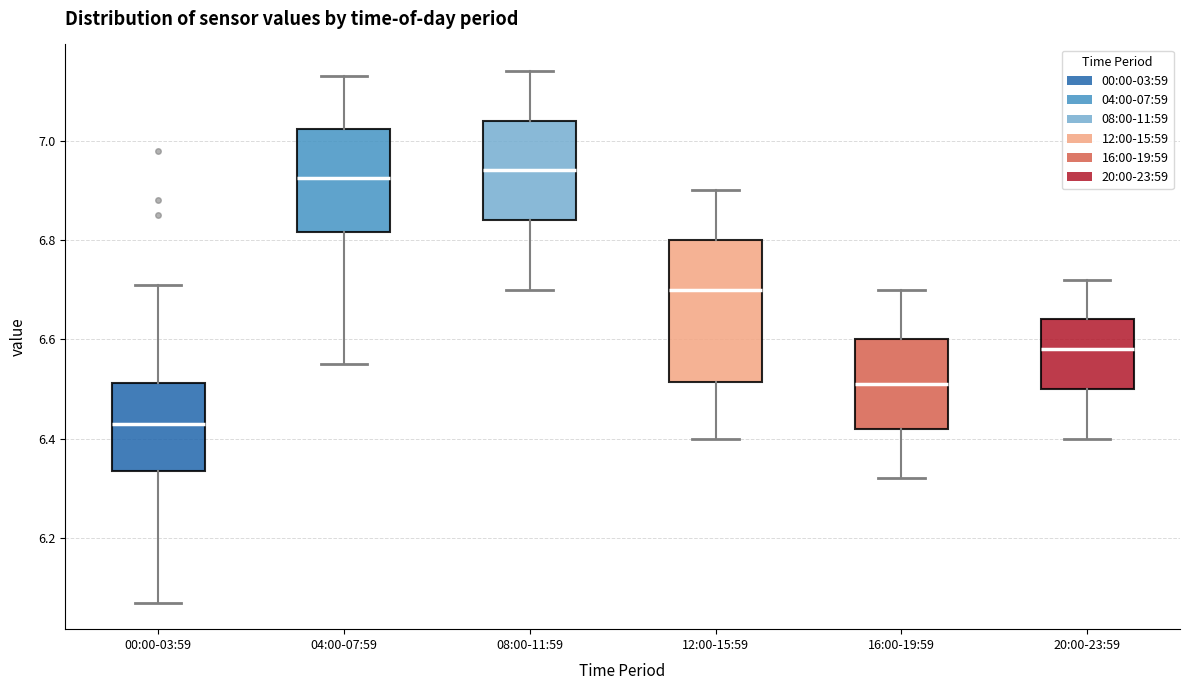

Comparing the boxes themselves (not the whiskers), which one is the tallest?

12:00-15:59